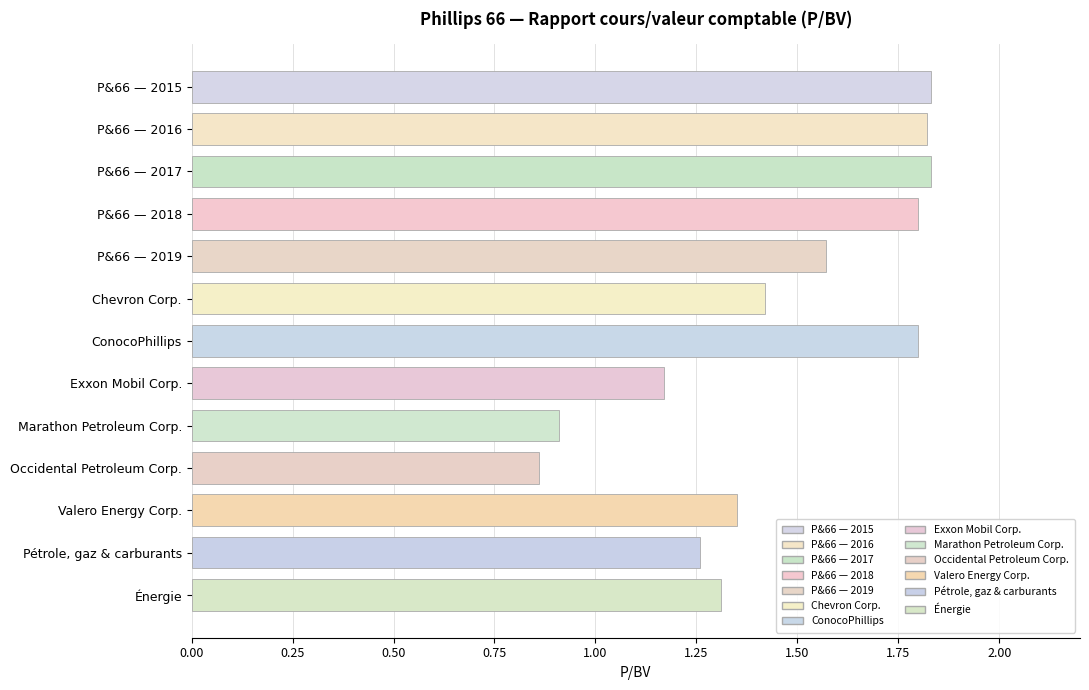

What is the difference between the maximum and minimum values in the P/BV 2018 series?

1.8